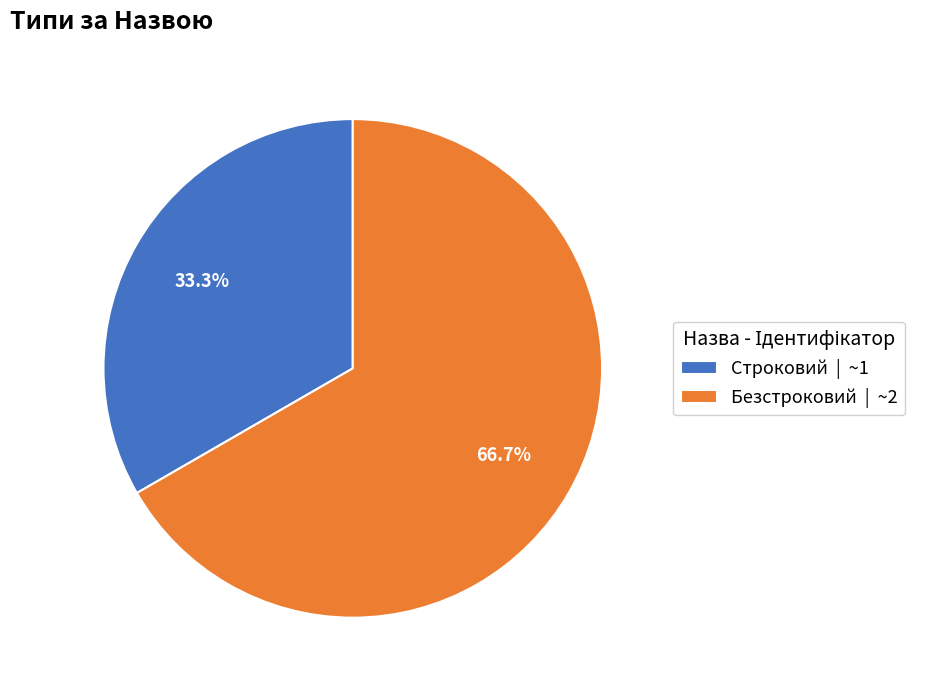

How many slices are in this pie chart?

2